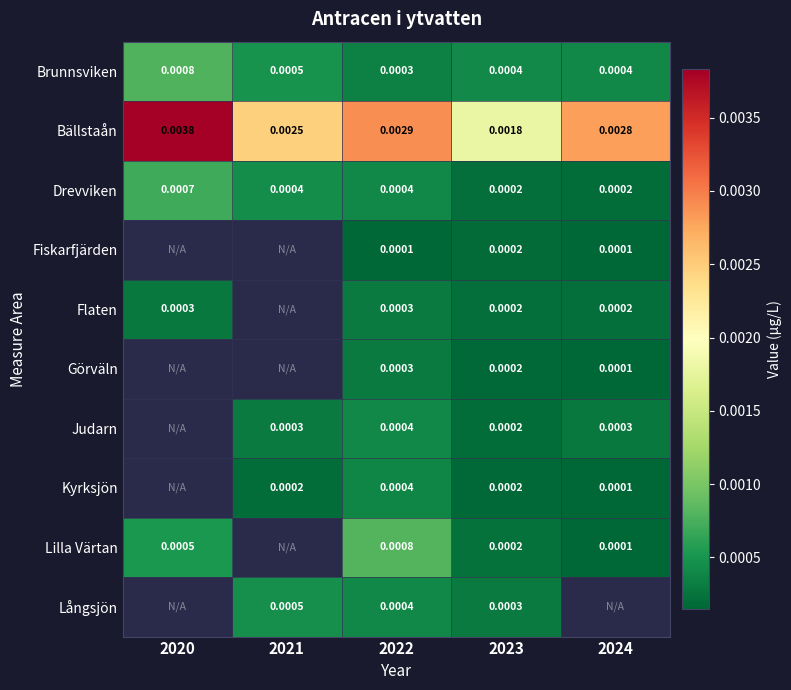

Between 2022 and 2023, which series saw the biggest shift?

Bällstaån